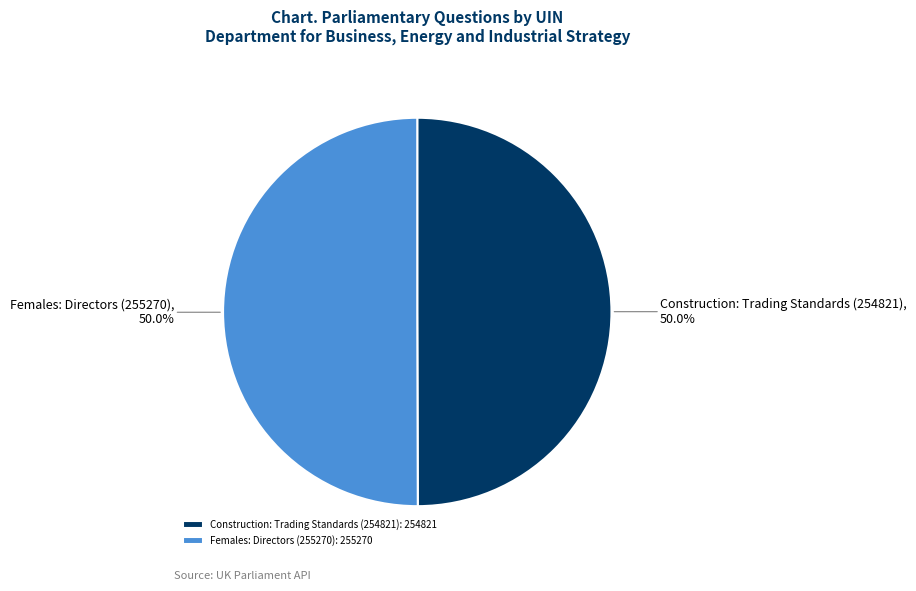

To the nearest percent, what percentage of the pie is Construction: Trading Standards (254821)?

50%